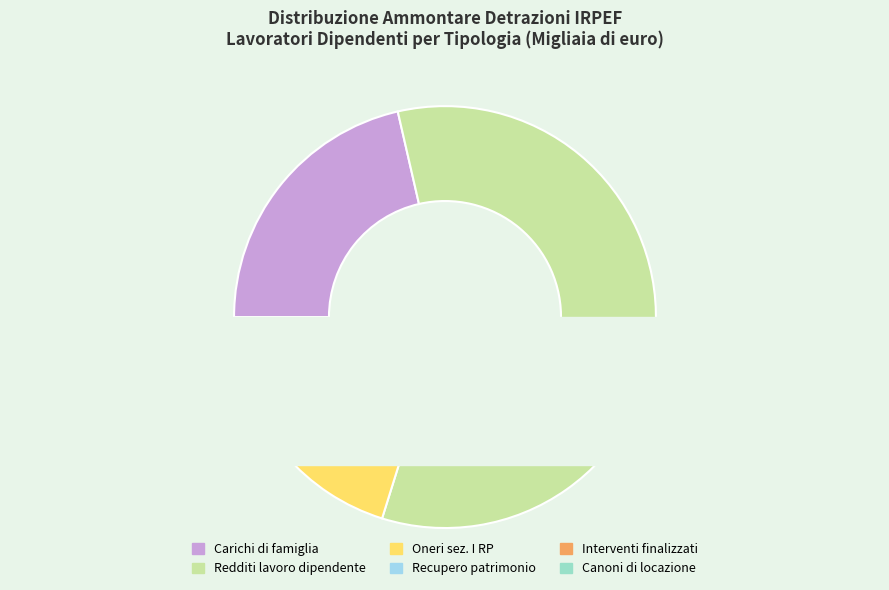

To the nearest percent, what is the difference between the largest and smallest slice percentages?

58%